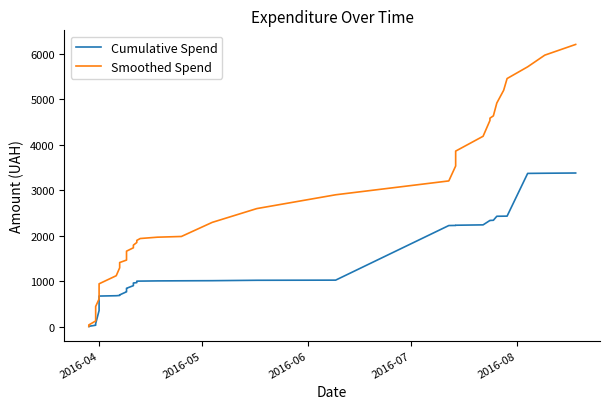

The Smoothed Spend series shows 817.0 at 2016-04. True or false?

False